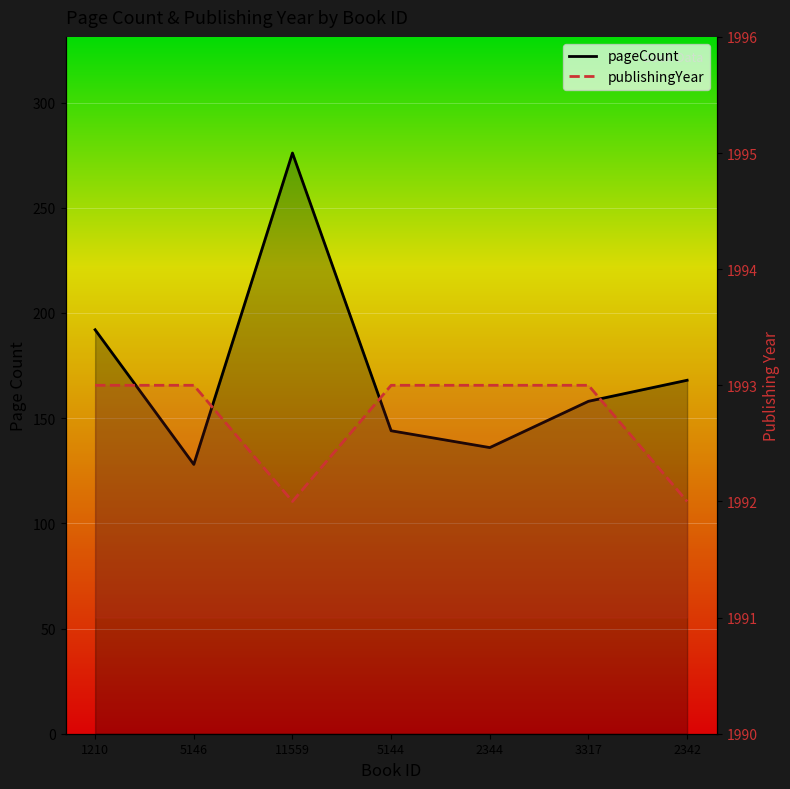

Where is the first local minimum for publishingYear?

11559